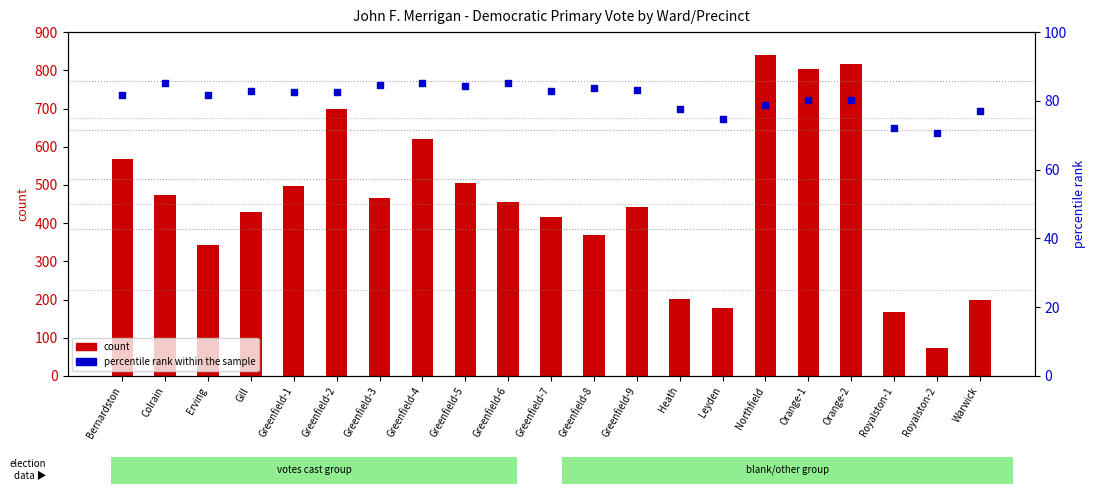

Which series has the largest Y range (max minus min)?

count